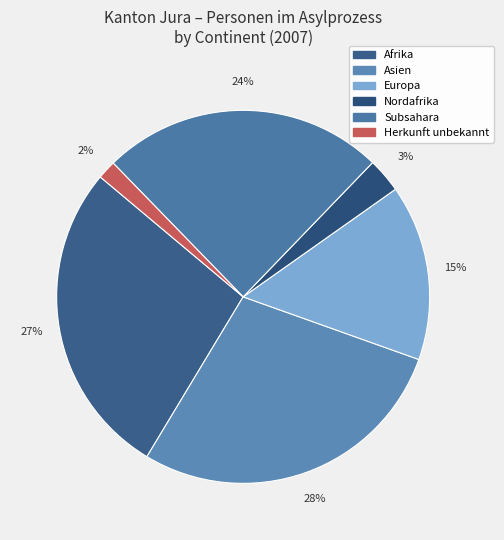

Is the sum of Asien and Herkunft unbekannt greater than half?

No